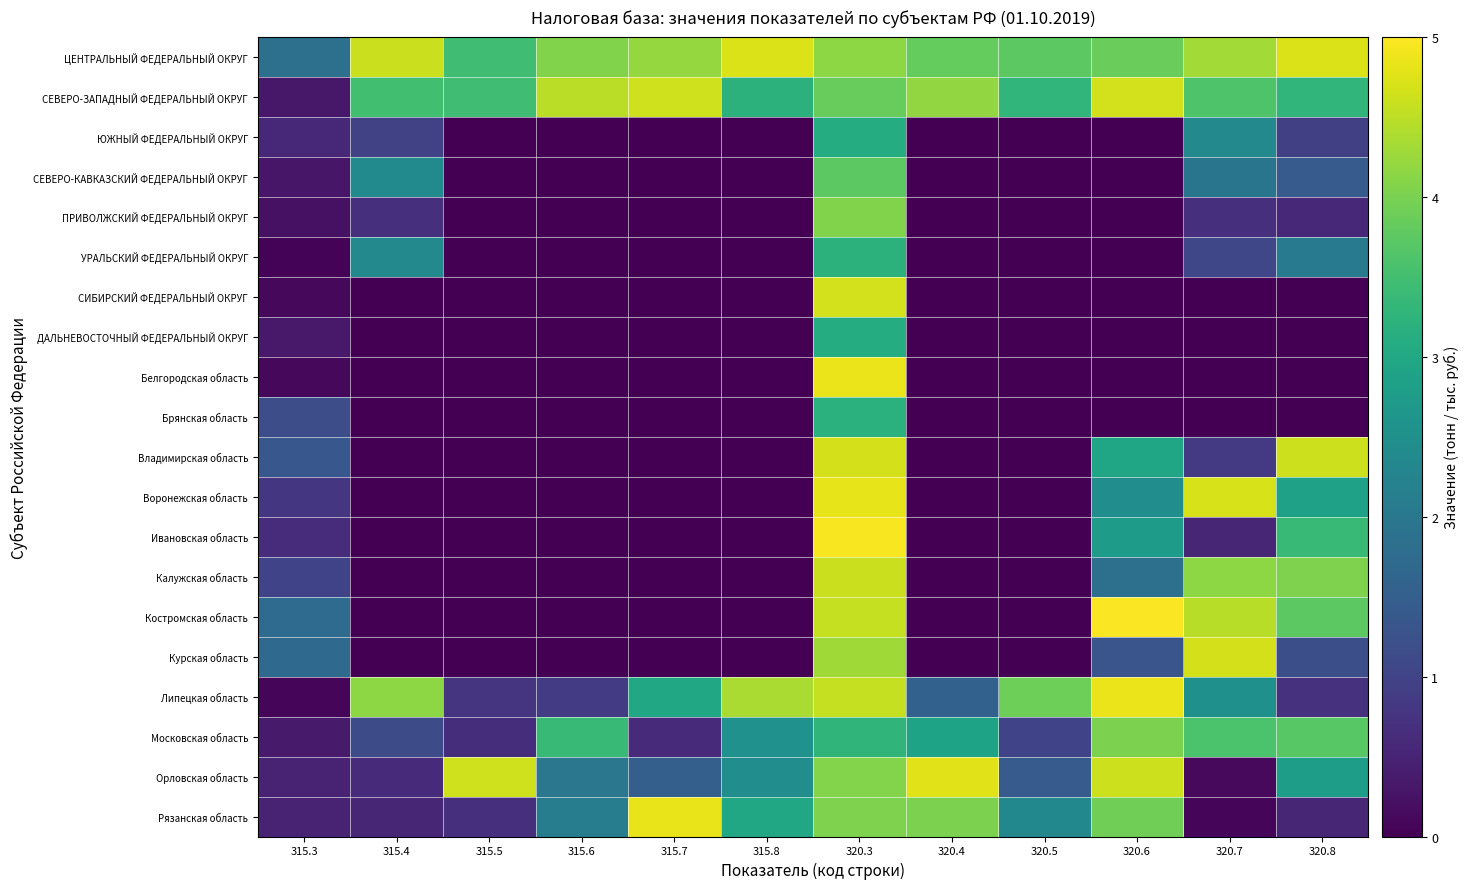

Reading left to right, extract all data points from this chart.

ЦЕНТРАЛЬНЫЙ ФЕДЕРАЛЬНЫЙ ОКРУГ: 315.3=1.8	315.4=4.6	315.5=3.5	315.6=4.1	315.7=4.2	315.8=4.7	320.3=4.1	320.4=3.8	320.5=3.7	320.6=3.9	320.7=4.3	320.8=4.7
СЕВЕРО-ЗАПАДНЫЙ ФЕДЕРАЛЬНЫЙ ОКРУГ: 315.3=0.3	315.4=3.5	315.5=3.5	315.6=4.5	315.7=4.6	315.8=3.2	320.3=3.8	320.4=4.2	320.5=3.3	320.6=4.6	320.7=3.6	320.8=3.3
ЮЖНЫЙ ФЕДЕРАЛЬНЫЙ ОКРУГ: 315.3=0.6	315.4=1.0	315.5=0.0	315.6=0.0	315.7=0.0	315.8=0.0	320.3=3.1	320.4=0.0	320.5=0.0	320.6=0.0	320.7=2.3	320.8=0.9
СЕВЕРО-КАВКАЗСКИЙ ФЕДЕРАЛЬНЫЙ ОКРУГ: 315.3=0.3	315.4=2.4	315.5=0.0	315.6=0.0	315.7=0.0	315.8=0.0	320.3=3.7	320.4=0.0	320.5=0.0	320.6=0.0	320.7=1.9	320.8=1.4
ПРИВОЛЖСКИЙ ФЕДЕРАЛЬНЫЙ ОКРУГ: 315.3=0.2	315.4=0.7	315.5=0.0	315.6=0.0	315.7=0.0	315.8=0.0	320.3=4.0	320.4=0.0	320.5=0.0	320.6=0.0	320.7=0.7	320.8=0.6
УРАЛЬСКИЙ ФЕДЕРАЛЬНЫЙ ОКРУГ: 315.3=0.0	315.4=2.4	315.5=0.0	315.6=0.0	315.7=0.0	315.8=0.0	320.3=3.2	320.4=0.0	320.5=0.0	320.6=0.0	320.7=1.1	320.8=2.0
СИБИРСКИЙ ФЕДЕРАЛЬНЫЙ ОКРУГ: 315.3=0.1	315.4=0.0	315.5=0.0	315.6=0.0	315.7=0.0	315.8=0.0	320.3=4.7	320.4=0.0	320.5=0.0	320.6=0.0	320.7=0.0	320.8=0.0
ДАЛЬНЕВОСТОЧНЫЙ ФЕДЕРАЛЬНЫЙ ОКРУГ: 315.3=0.3	315.4=0.0	315.5=0.0	315.6=0.0	315.7=0.0	315.8=0.0	320.3=3.1	320.4=0.0	320.5=0.0	320.6=0.0	320.7=0.0	320.8=0.0
Белгородская область: 315.3=0.1	315.4=0.0	315.5=0.0	315.6=0.0	315.7=0.0	315.8=0.0	320.3=4.8	320.4=0.0	320.5=0.0	320.6=0.0	320.7=0.0	320.8=0.0
Брянская область: 315.3=1.2	315.4=0.0	315.5=0.0	315.6=0.0	315.7=0.0	315.8=0.0	320.3=3.2	320.4=0.0	320.5=0.0	320.6=0.0	320.7=0.0	320.8=0.0
Владимирская область: 315.3=1.4	315.4=0.0	315.5=0.0	315.6=0.0	315.7=0.0	315.8=0.0	320.3=4.7	320.4=0.0	320.5=0.0	320.6=2.9	320.7=0.9	320.8=4.6
Воронежская область: 315.3=0.8	315.4=0.0	315.5=0.0	315.6=0.0	315.7=0.0	315.8=0.0	320.3=4.8	320.4=0.0	320.5=0.0	320.6=2.5	320.7=4.7	320.8=2.9
Ивановская область: 315.3=0.6	315.4=0.0	315.5=0.0	315.6=0.0	315.7=0.0	315.8=0.0	320.3=5.0	320.4=0.0	320.5=0.0	320.6=2.8	320.7=0.5	320.8=3.4
Калужская область: 315.3=1.0	315.4=0.0	315.5=0.0	315.6=0.0	315.7=0.0	315.8=0.0	320.3=4.6	320.4=0.0	320.5=0.0	320.6=1.9	320.7=4.1	320.8=4.0
Костромская область: 315.3=1.8	315.4=0.0	315.5=0.0	315.6=0.0	315.7=0.0	315.8=0.0	320.3=4.6	320.4=0.0	320.5=0.0	320.6=5.0	320.7=4.5	320.8=3.7
Курская область: 315.3=1.7	315.4=0.0	315.5=0.0	315.6=0.0	315.7=0.0	315.8=0.0	320.3=4.3	320.4=0.0	320.5=0.0	320.6=1.3	320.7=4.7	320.8=1.2
Липецкая область: 315.3=0.1	315.4=4.2	315.5=0.8	315.6=0.9	315.7=3.0	315.8=4.4	320.3=4.6	320.4=1.6	320.5=3.9	320.6=4.9	320.7=2.5	320.8=0.7
Московская область: 315.3=0.4	315.4=1.1	315.5=0.7	315.6=3.4	315.7=0.6	315.8=2.5	320.3=3.3	320.4=2.9	320.5=1.0	320.6=4.0	320.7=3.6	320.8=3.7
Орловская область: 315.3=0.5	315.4=0.6	315.5=4.6	315.6=2.0	315.7=1.5	315.8=2.4	320.3=4.1	320.4=4.8	320.5=1.4	320.6=4.6	320.7=0.1	320.8=2.8
Рязанская область: 315.3=0.5	315.4=0.5	315.5=0.7	315.6=2.1	315.7=4.8	315.8=3.0	320.3=4.0	320.4=4.0	320.5=2.3	320.6=3.9	320.7=0.1	320.8=0.5